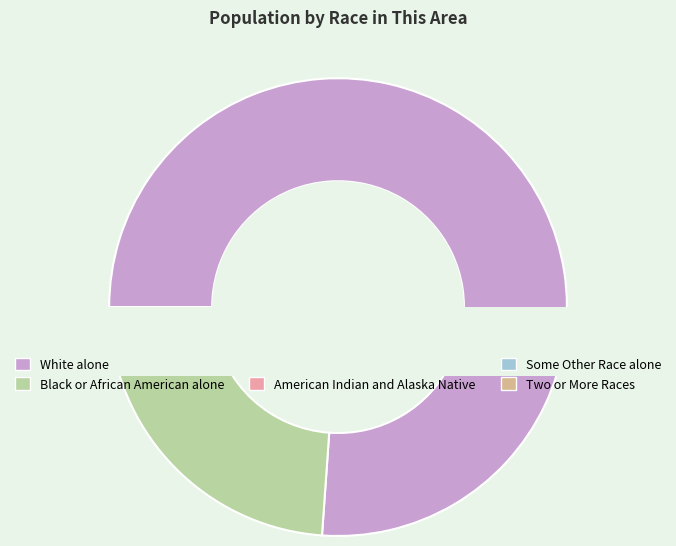

True or false: Some Other Race alone accounts for 0% of the total.

True